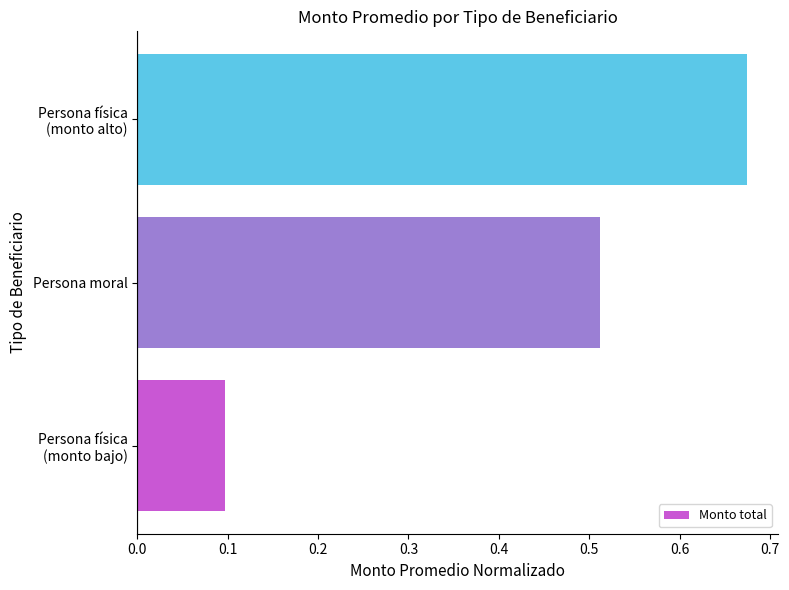

True or false: the data shows 0.8 at Persona moral.

False